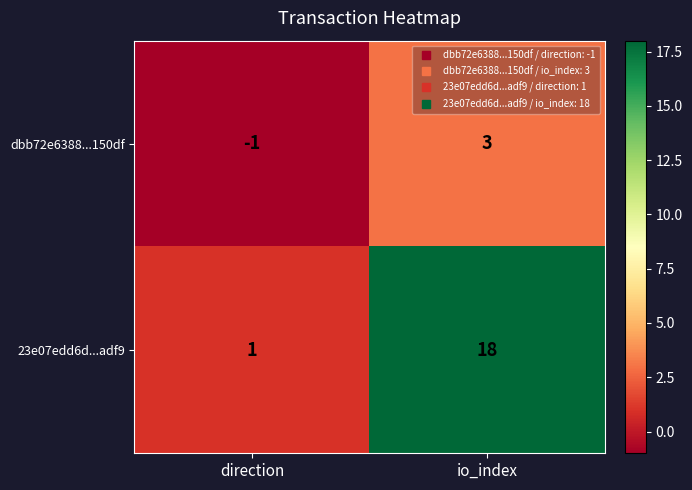

At which category is the sum across all series the highest?

io_index